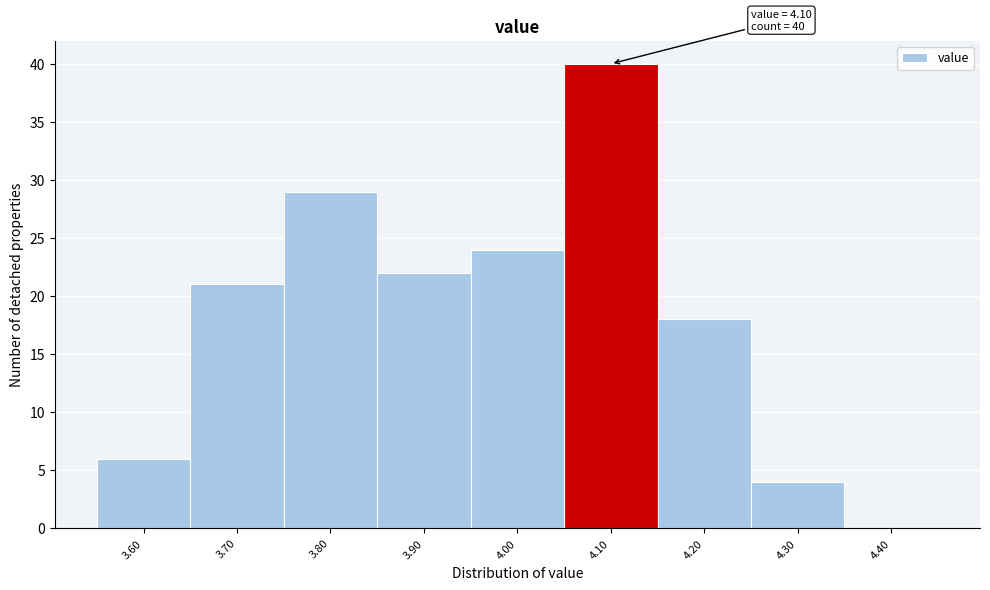

Which range on the x-axis has the tallest bar?

4.05 to 4.15